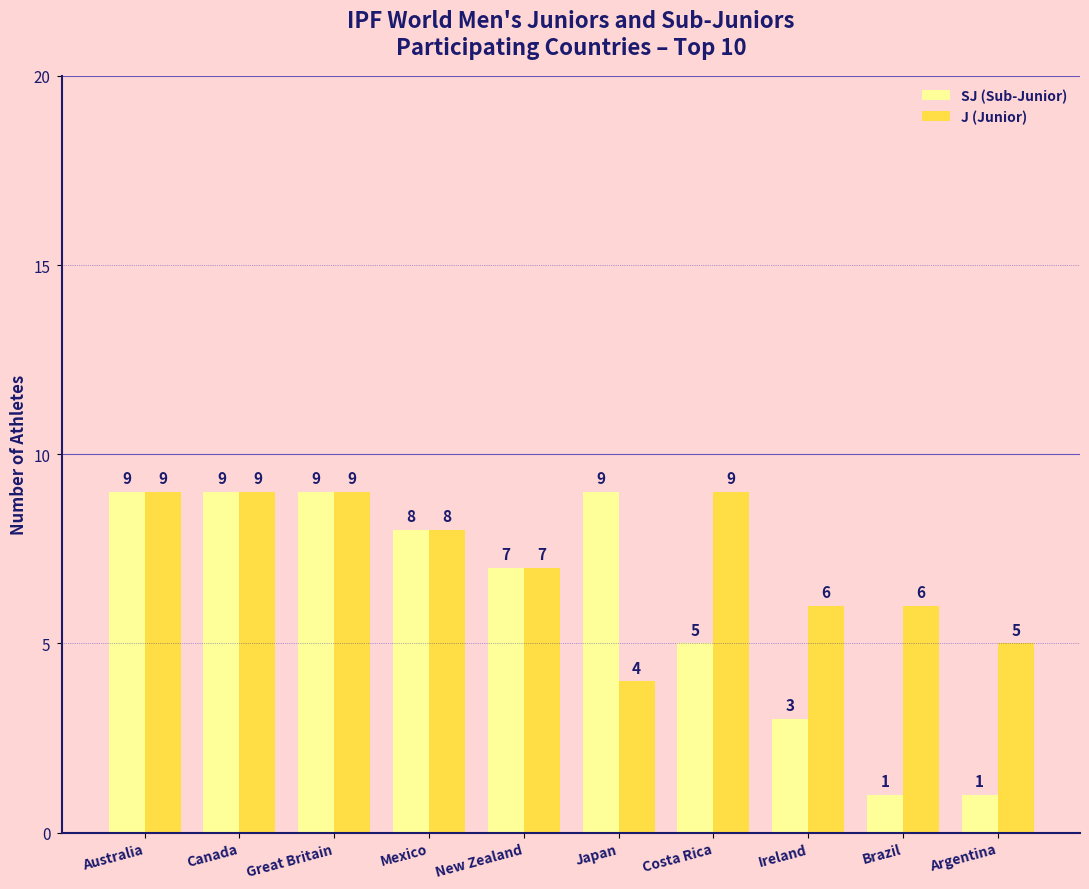

Is the value of SJ (Sub-Junior) at New Zealand greater than the value of J (Junior) at Great Britain?

No